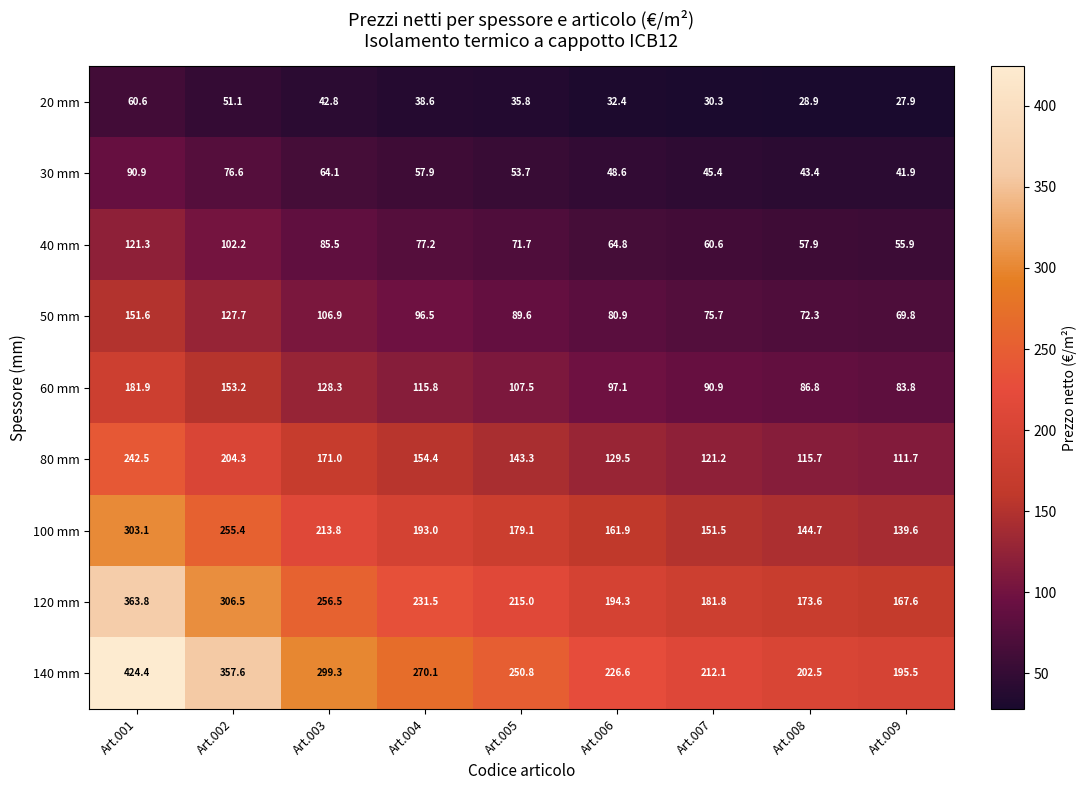

What is the minimum value for 20 mm?

27.9